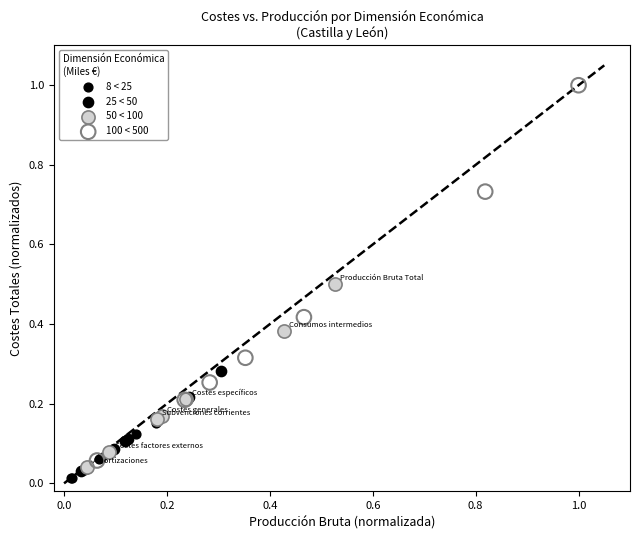

Which series contains the highest Y value?

100 < 500